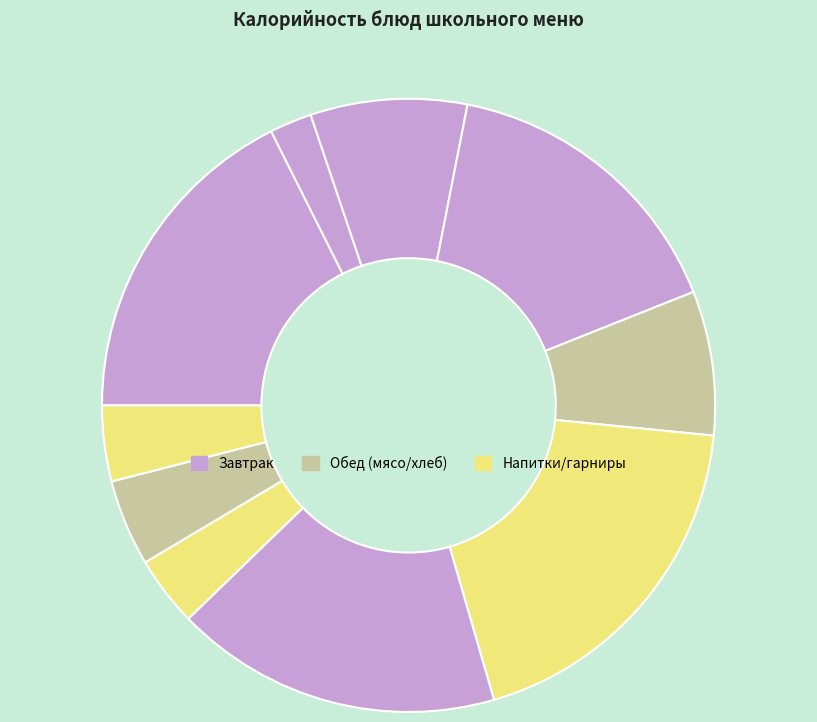

How many slices are in this pie chart?

10